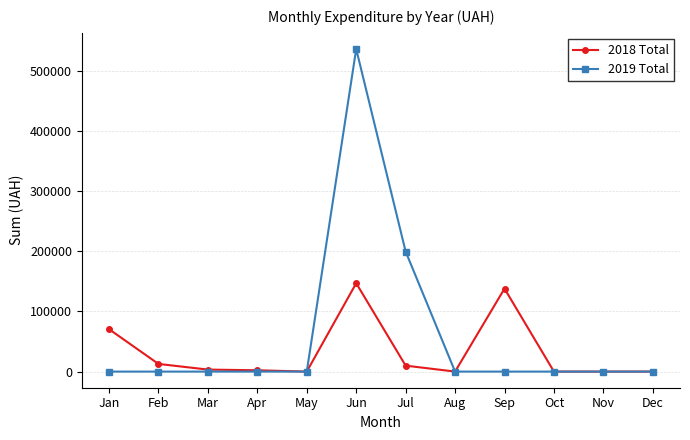

What is the spread (max minus min) of values at Sep?

138000.0